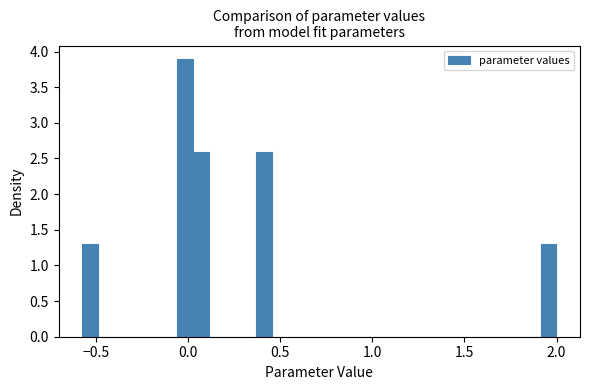

Read against the x-axis, roughly where is the centre of the tallest bar?

0.00